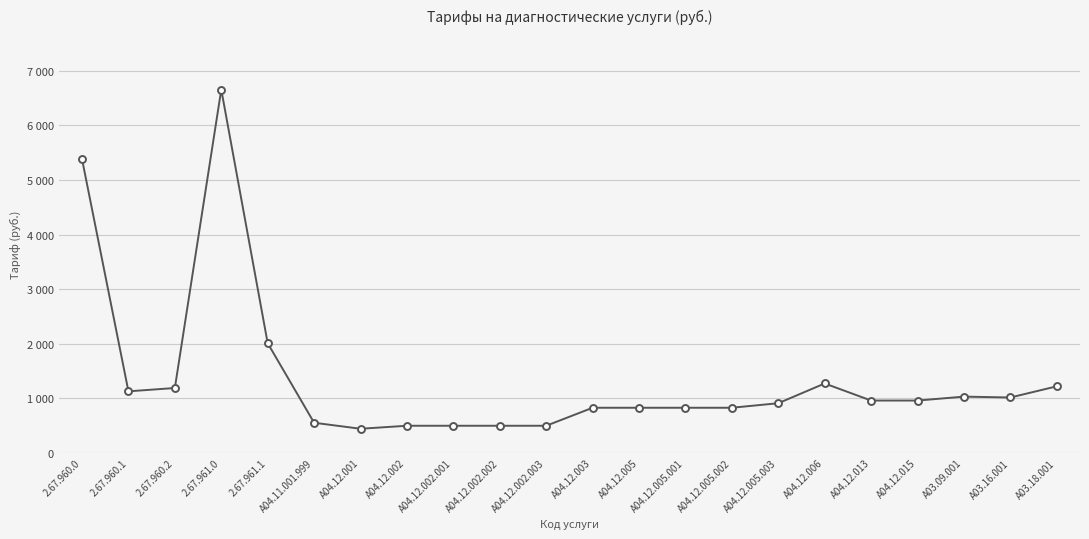

Does the chart have visible grid lines?

Yes